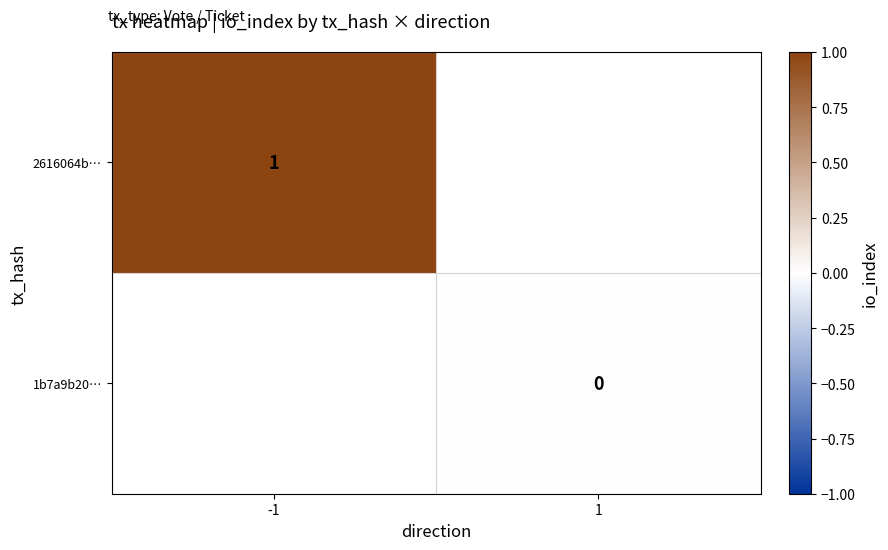

True or false: 2616064b… has a value of 1 at -1.

True